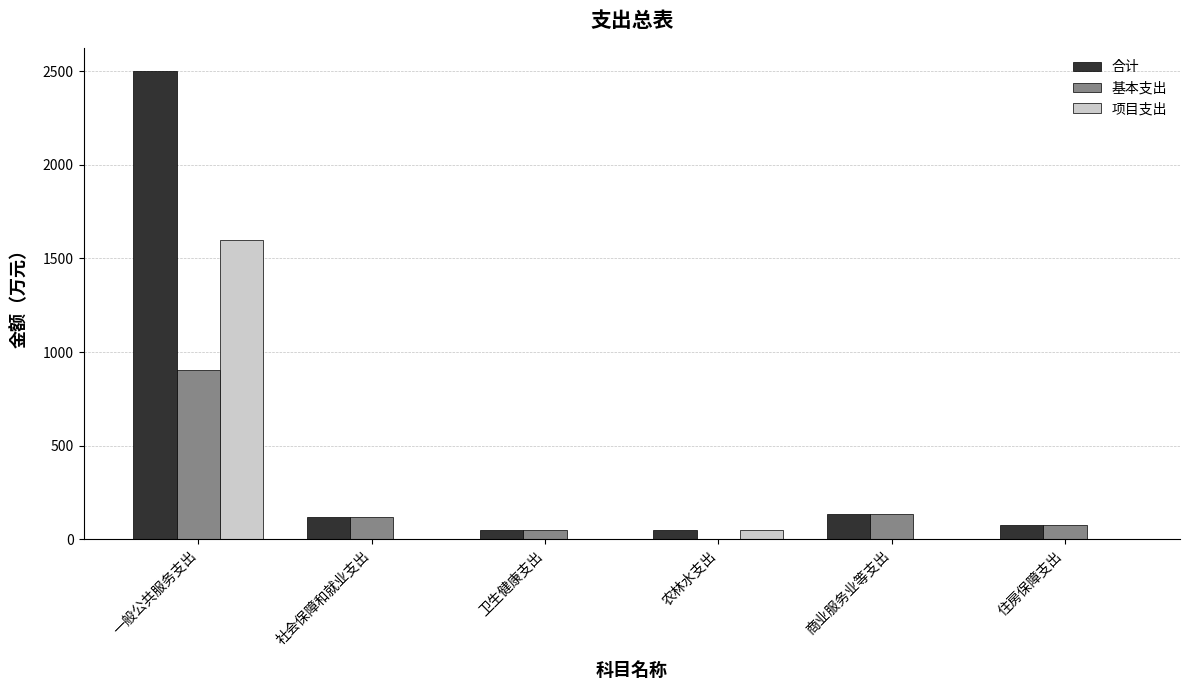

What is the sum of the 基本支出 values at 一般公共服务支出 and 住房保障支出?

979.4